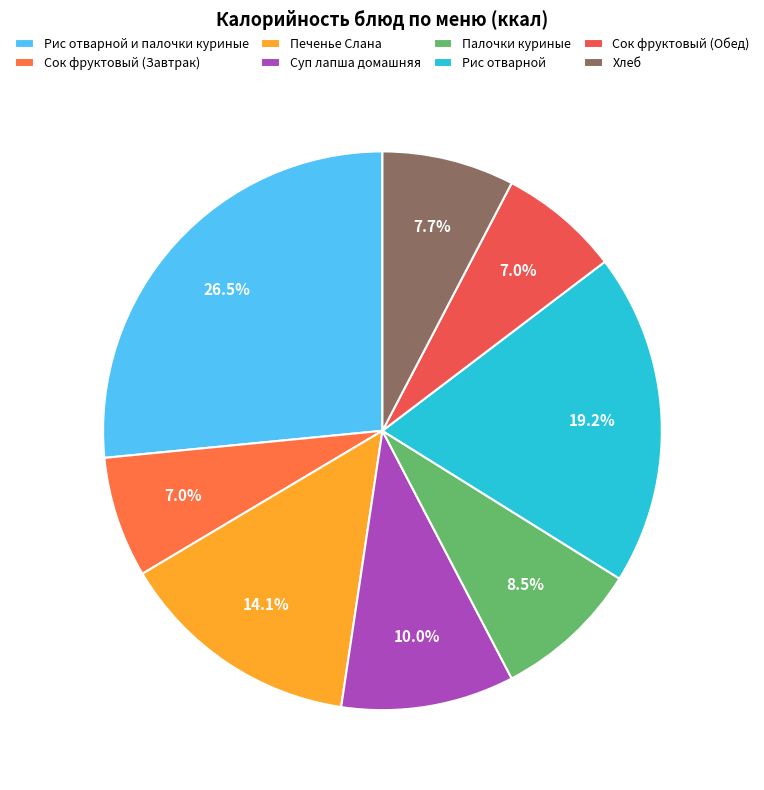

Is the sum of Сок фруктовый (Завтрак) and Рис отварной greater than half?

No